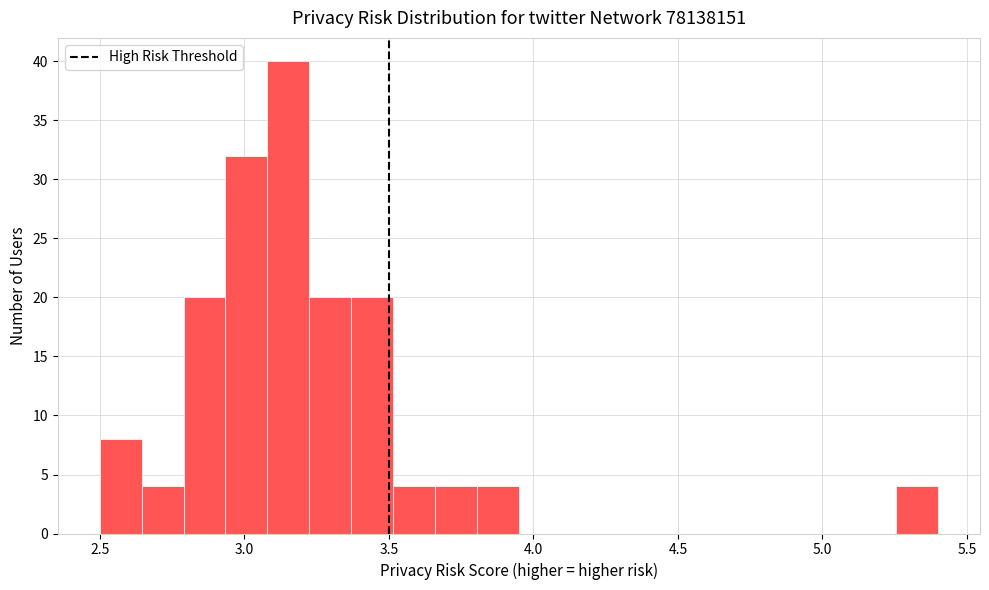

Read against the x-axis, roughly where is the centre of the tallest bar?

3.15